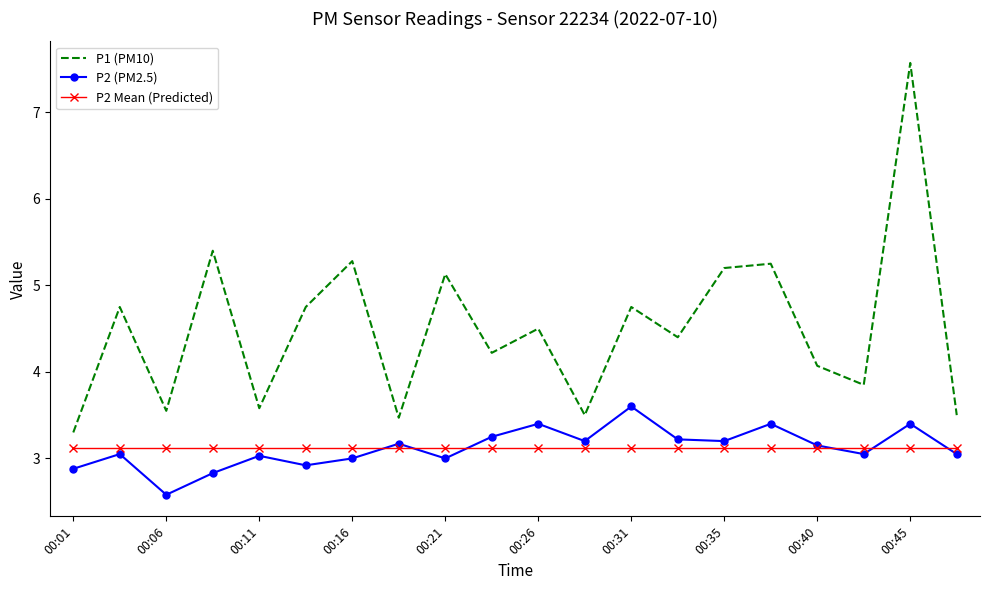

Count the number of data series in this chart.

3